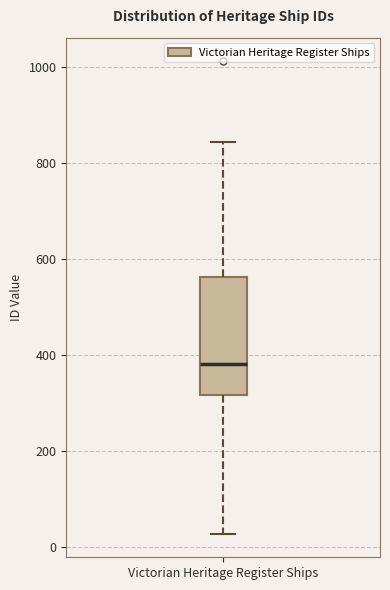

Read this box plot against the y-axis: the position of the median line, the range covered by the box, and the ends of both whiskers. The values are not printed on the chart, so give them approximately, as read against the axis.

median 380, box 320 to 560, whiskers 20 to 840